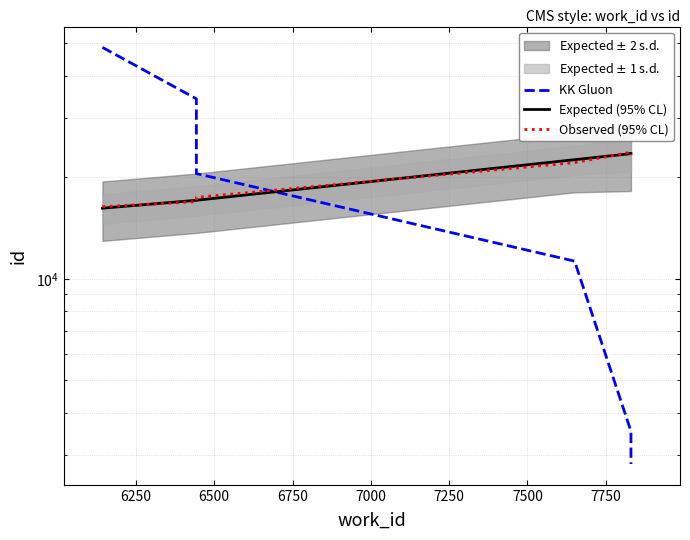

Which series has the largest total across all categories?

KK Gluon